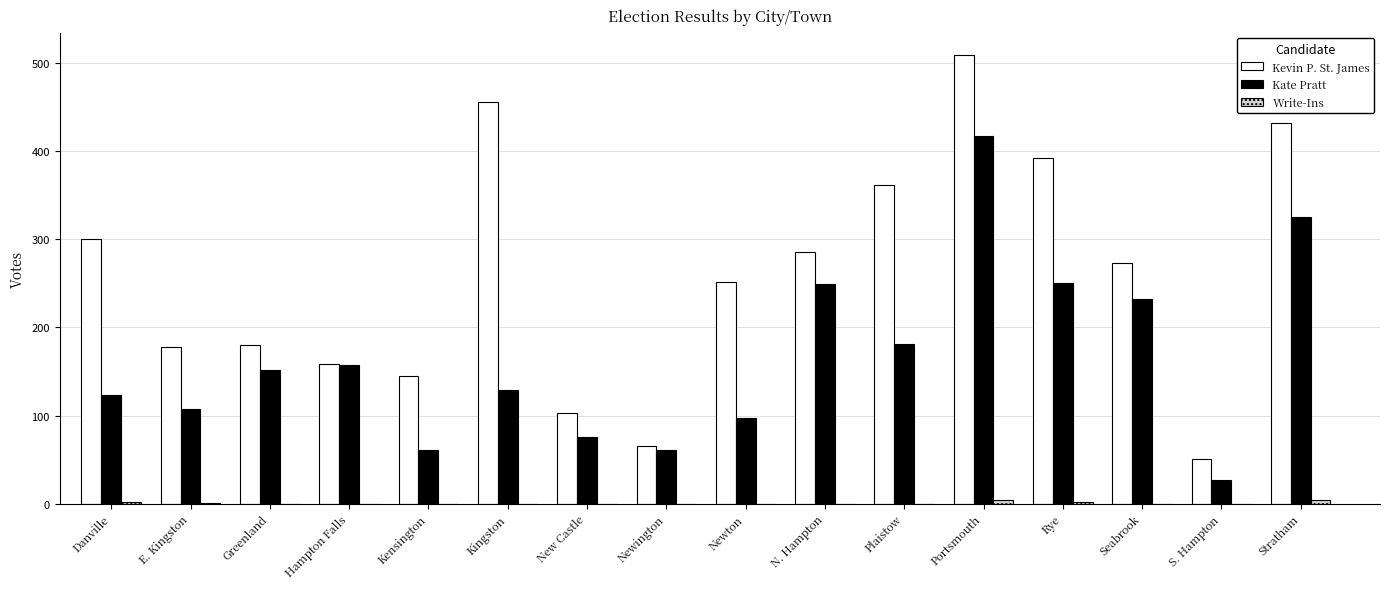

Is it true that Kate Pratt equals 181 at Plaistow?

True